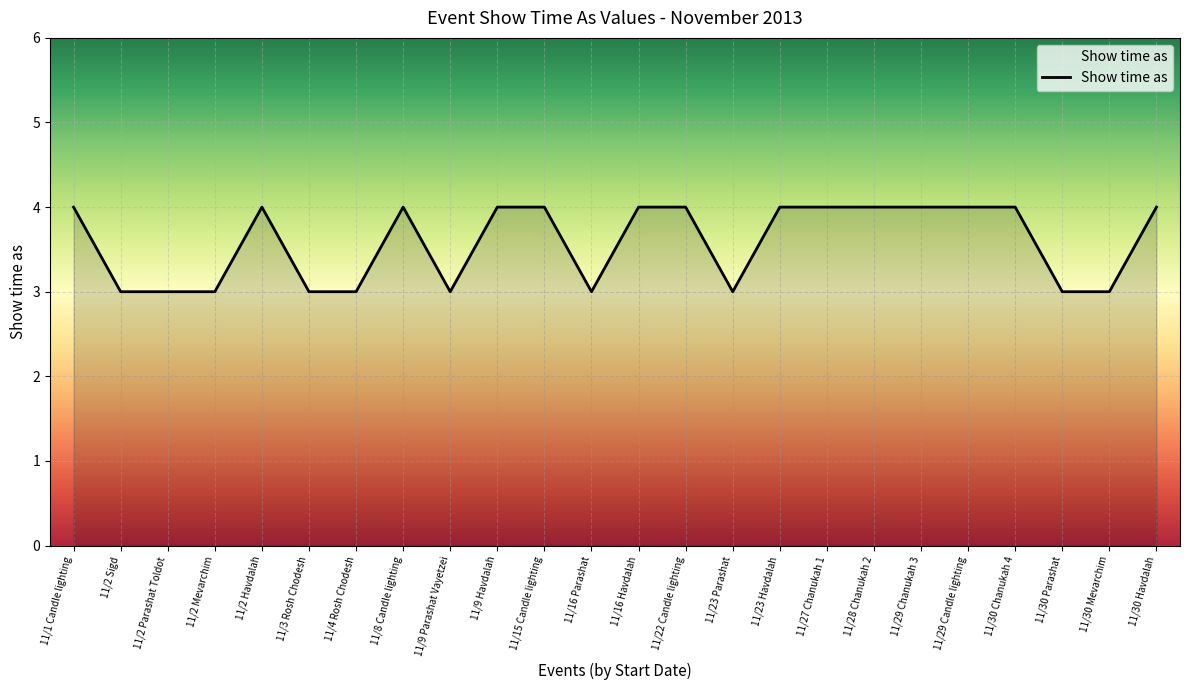

What position from the right is 11/9 Havdalah?

15